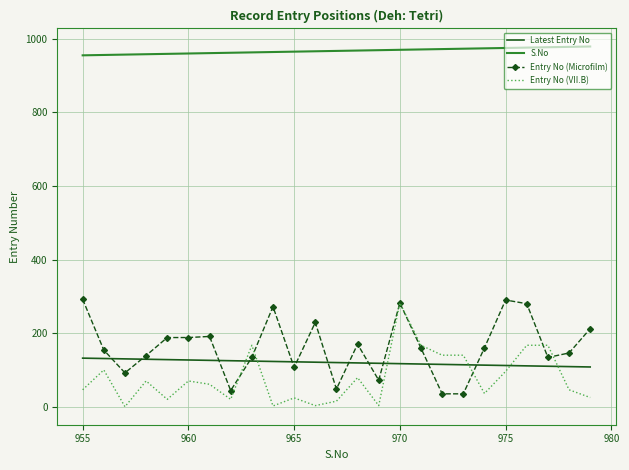

Which series has the largest total across all categories?

S.No